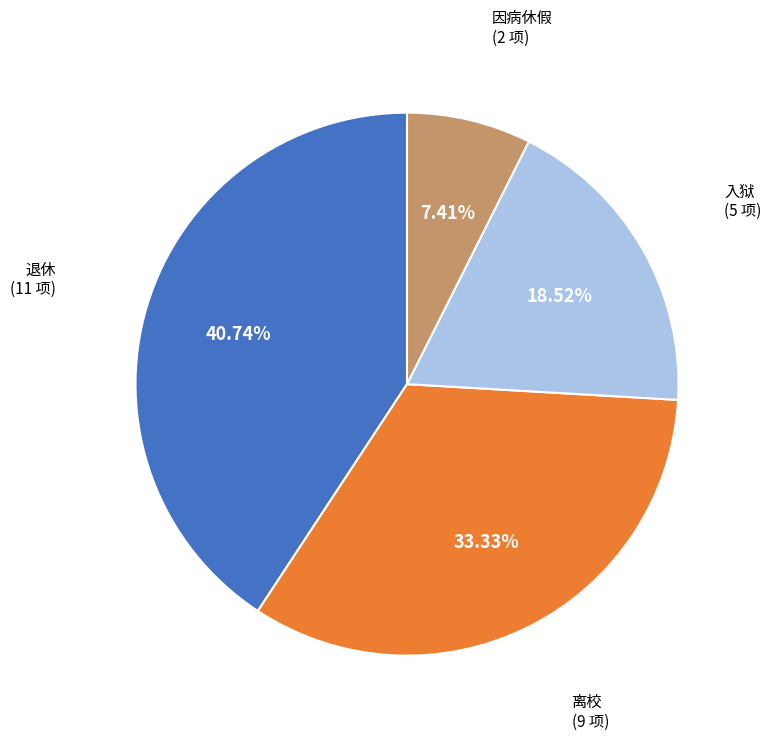

How many slices are in this pie chart?

4